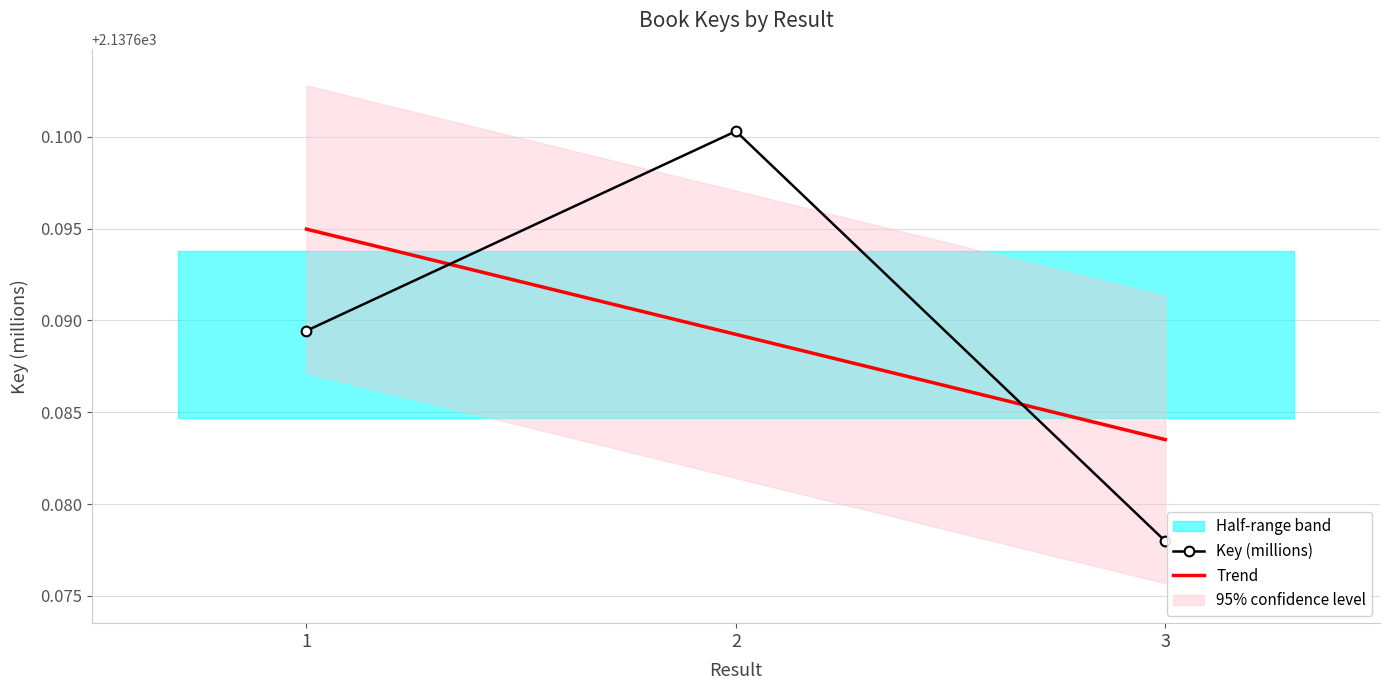

Rank the categories by value from lowest to highest.

3, 1, 2